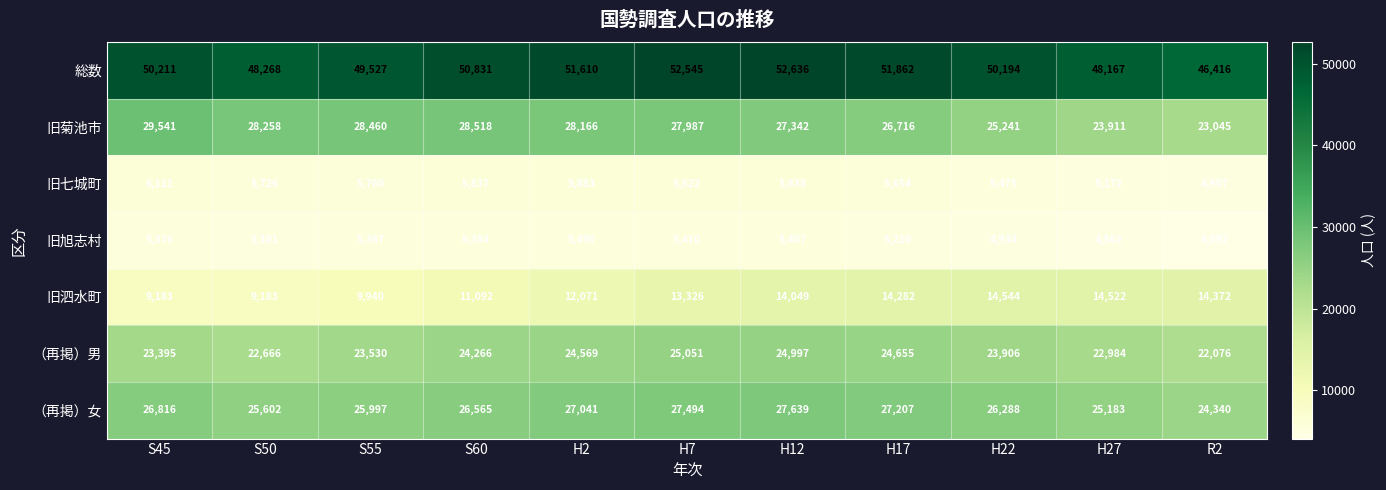

Rank the series by their maximum value, from lowest to highest.

旧旭志村, 旧七城町, 旧泗水町, （再掲）男, （再掲）女, 旧菊池市, 総数